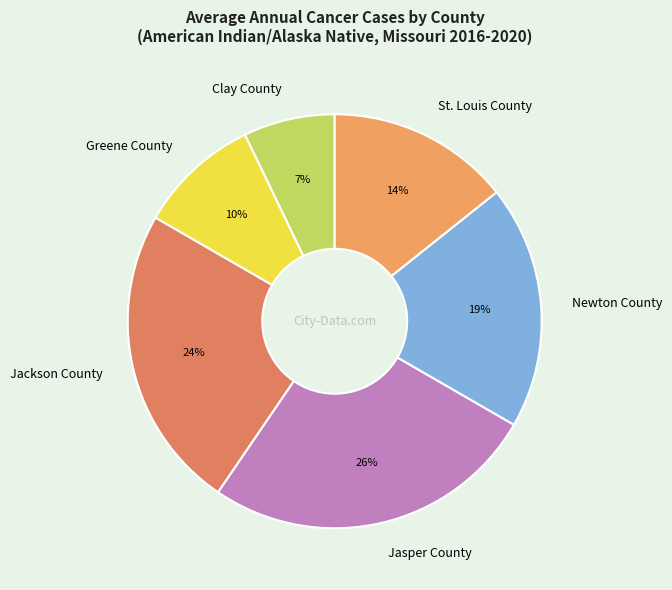

Combined, do Jasper County and Greene County account for over 50%?

No